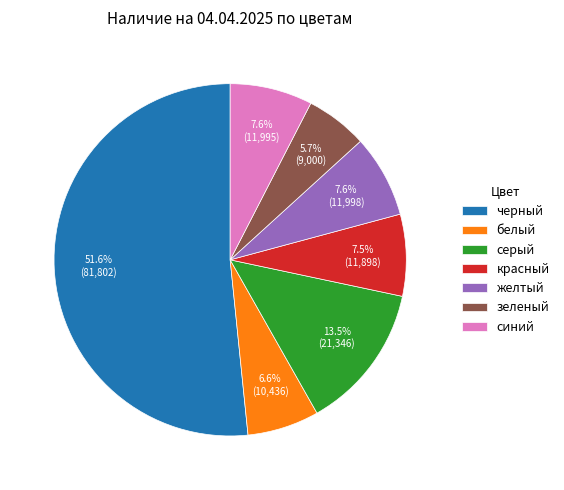

Which slice is the smallest?

зеленый